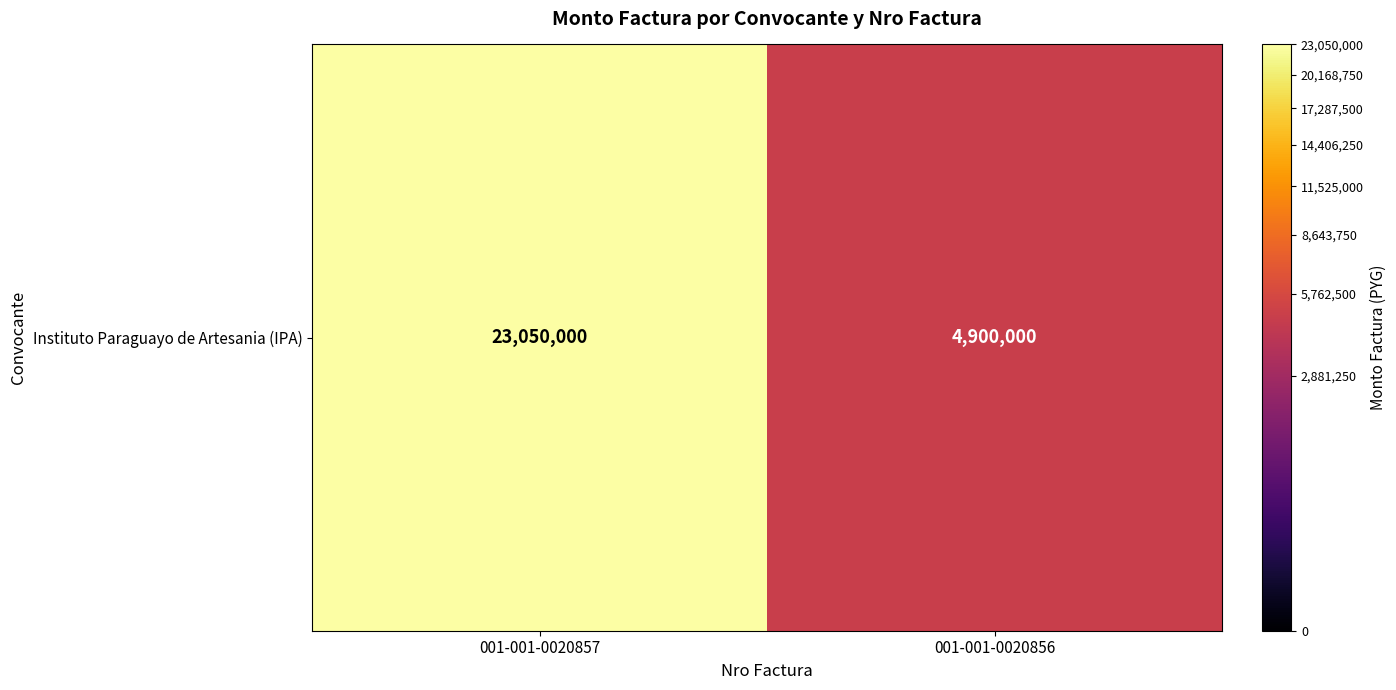

Rank the categories by value from lowest to highest.

001-001-0020856, 001-001-0020857